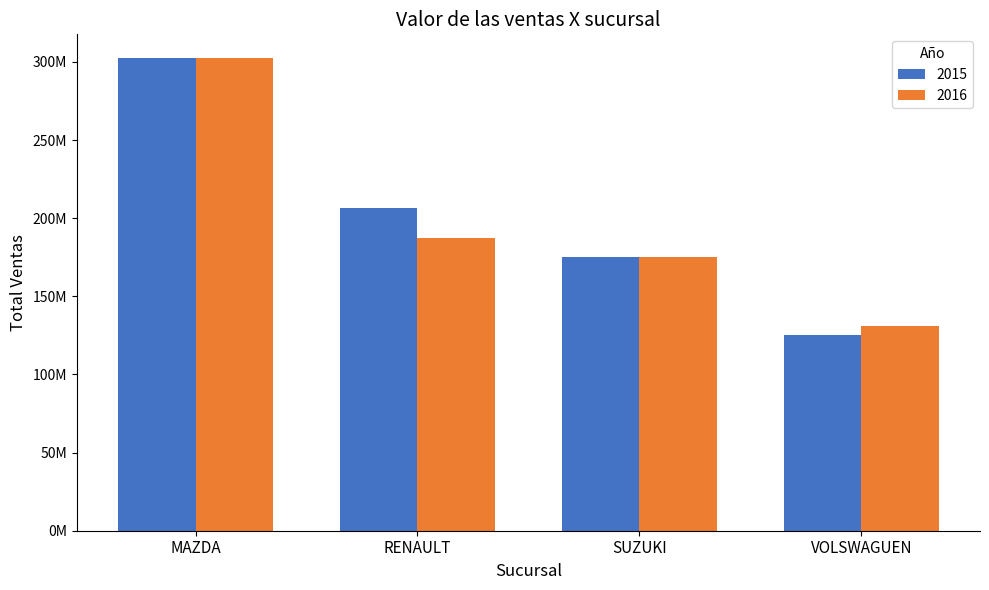

What are all the series names shown in the legend?

2015, 2016